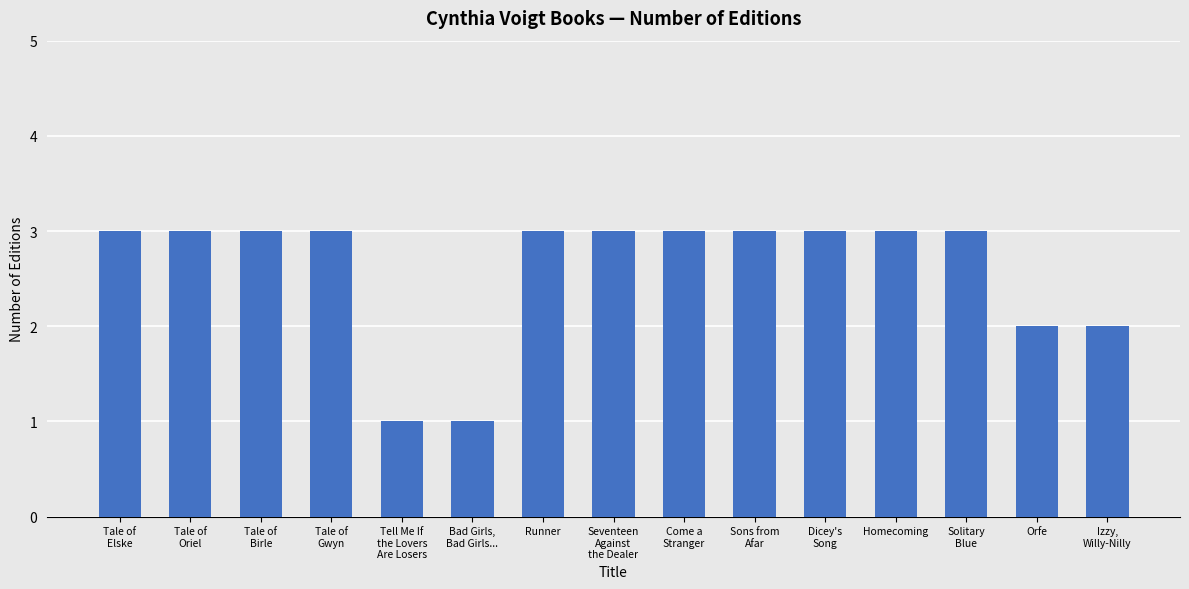

What is the difference between the values at Izzy,
Willy-Nilly and Runner?

1